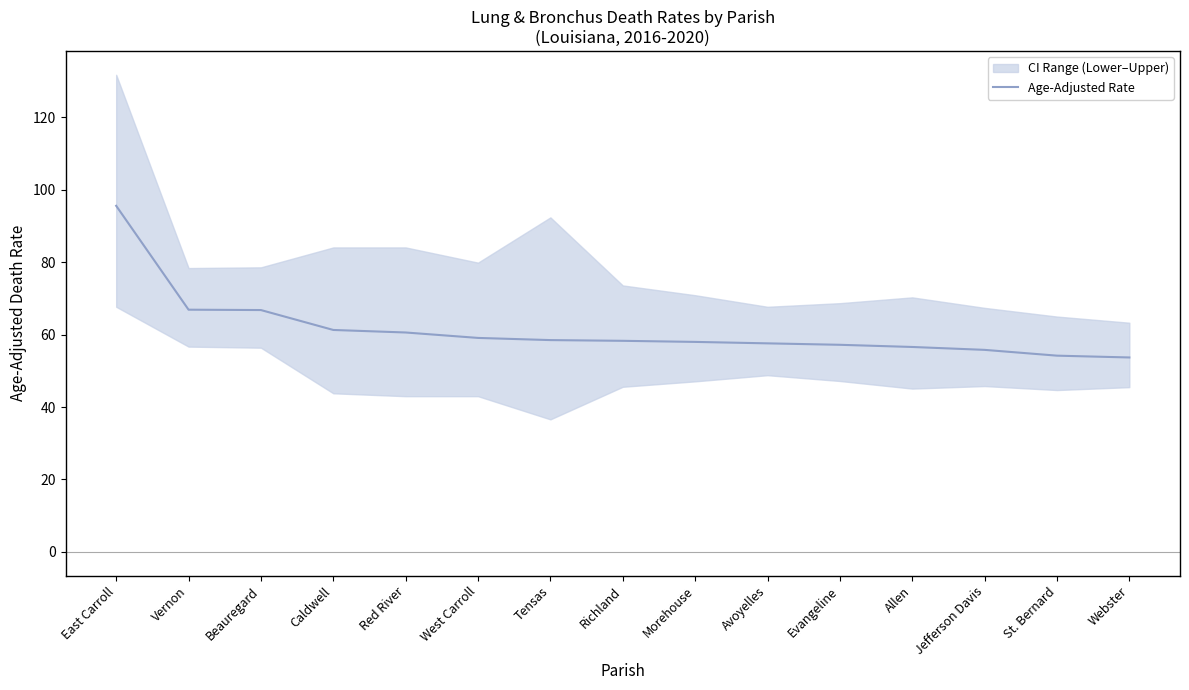

Does the chart have visible grid lines?

No